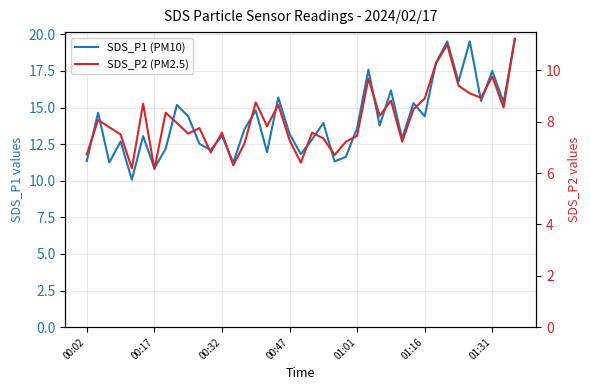

Reading left to right, what are all the values shown in this chart?

SDS_P1 (PM10): 11.3	14.7	11.2	12.7	10.1	13.1	10.8	12.2	15.2	14.4	12.5	12.1	13.1	11.2	13.5	14.8	11.9	15.7	13.2	11.8	12.8	13.9	11.3	11.6	13.6	17.6	13.8	16.2	12.9	15.3	14.4	18.1	19.5	16.8	19.5	15.4	17.5	15.3	19.7
SDS_P2 (PM2.5): 6.7	8.1	7.8	7.5	6.2	8.7	6.2	8.3	8.0	7.5	7.8	6.8	7.6	6.3	7.2	8.8	7.8	8.7	7.3	6.4	7.6	7.3	6.7	7.2	7.5	9.7	8.2	8.8	7.2	8.5	8.9	10.3	11.0	9.4	9.1	8.9	9.8	8.6	11.2